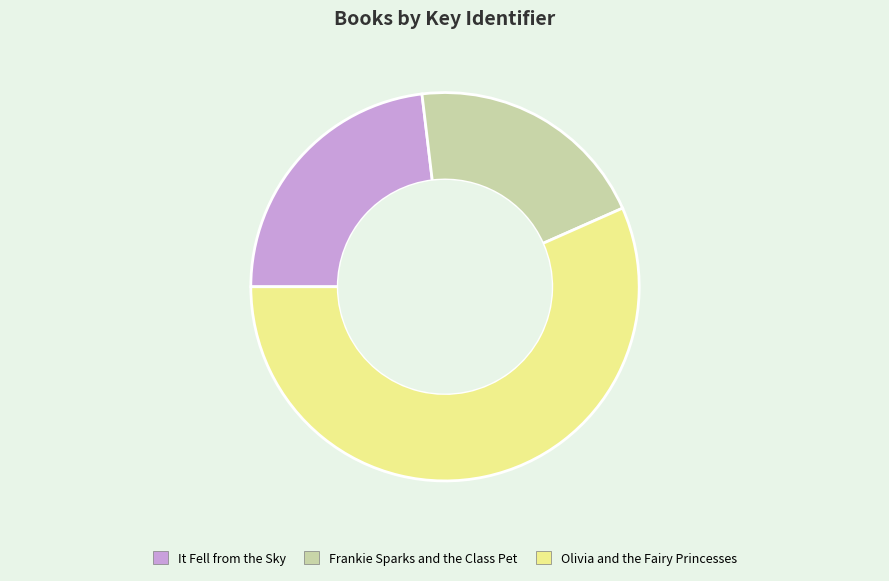

Approximately how many times larger is the value at Frankie Sparks and the Class Pet compared to It Fell from the Sky?

0.9